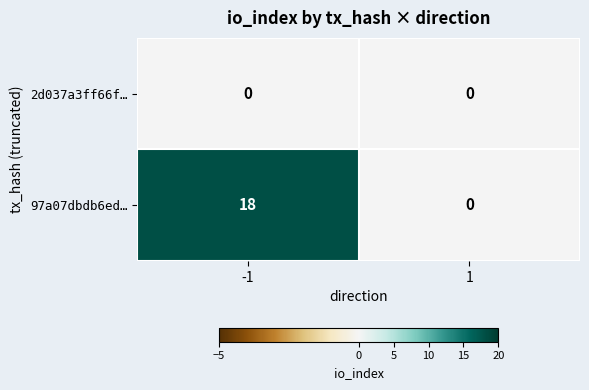

Reading left to right, list all the values displayed in this chart.

2d037a3ff66f…: -1=0	1=0
97a07dbdb6ed…: -1=18	1=0